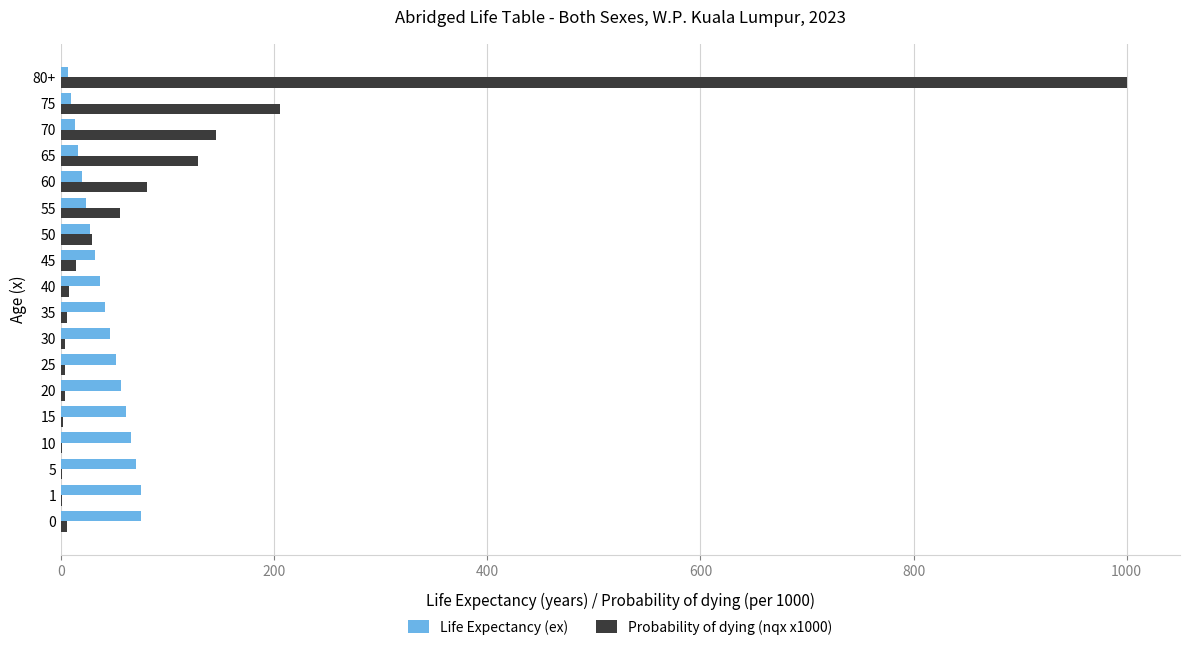

Is it true that Probability of dying (nqx x1000) equals 7.5 at 40?

True